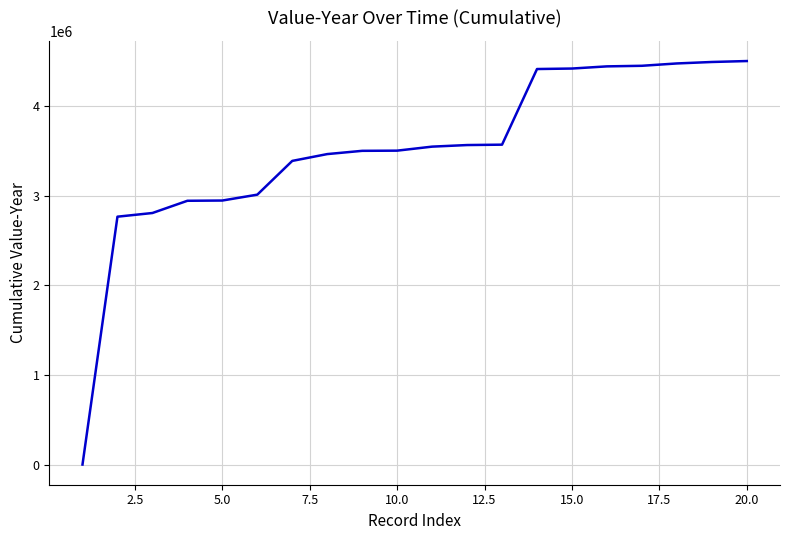

What is the difference between the maximum and minimum values?

4491238